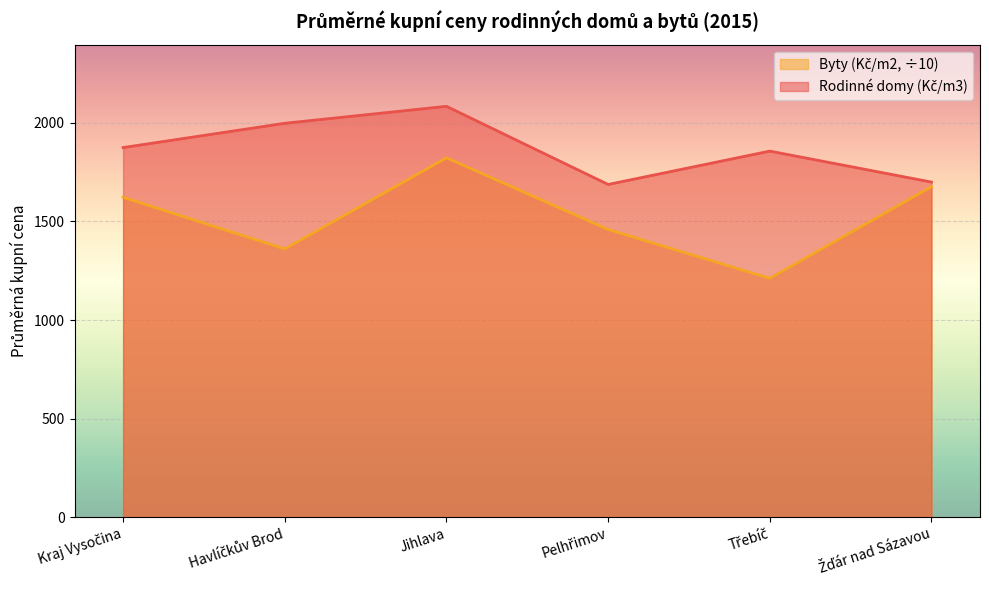

Where is Byty (Kč/m2) nearest to the value 1516?

Pelhřimov